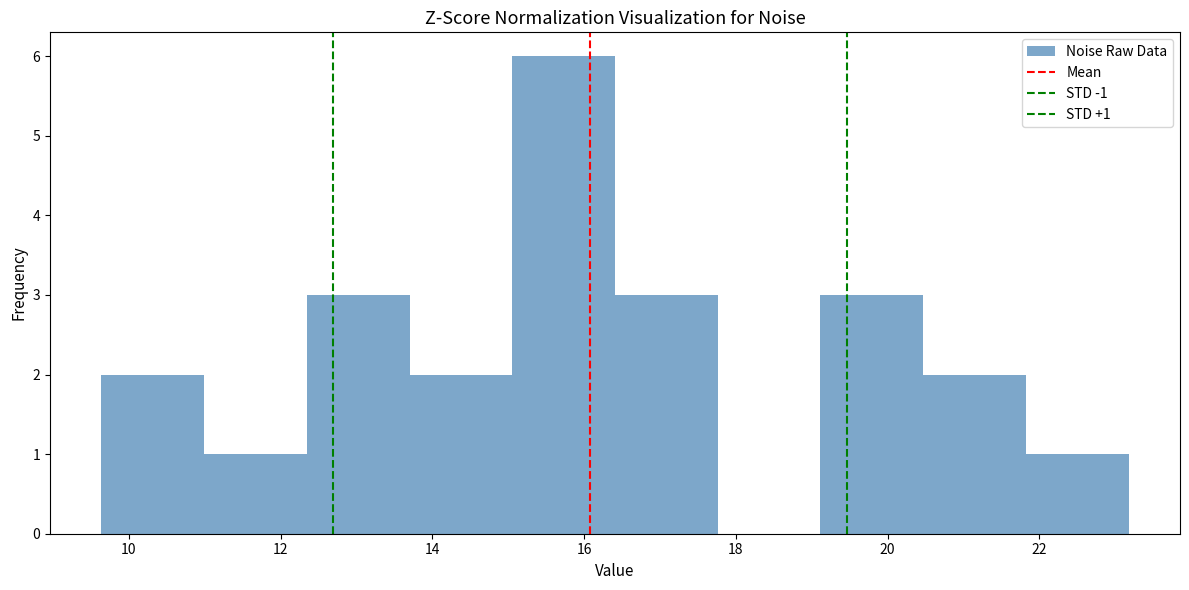

Over which range of the x-axis is the bar tallest?

15.0 to 16.4